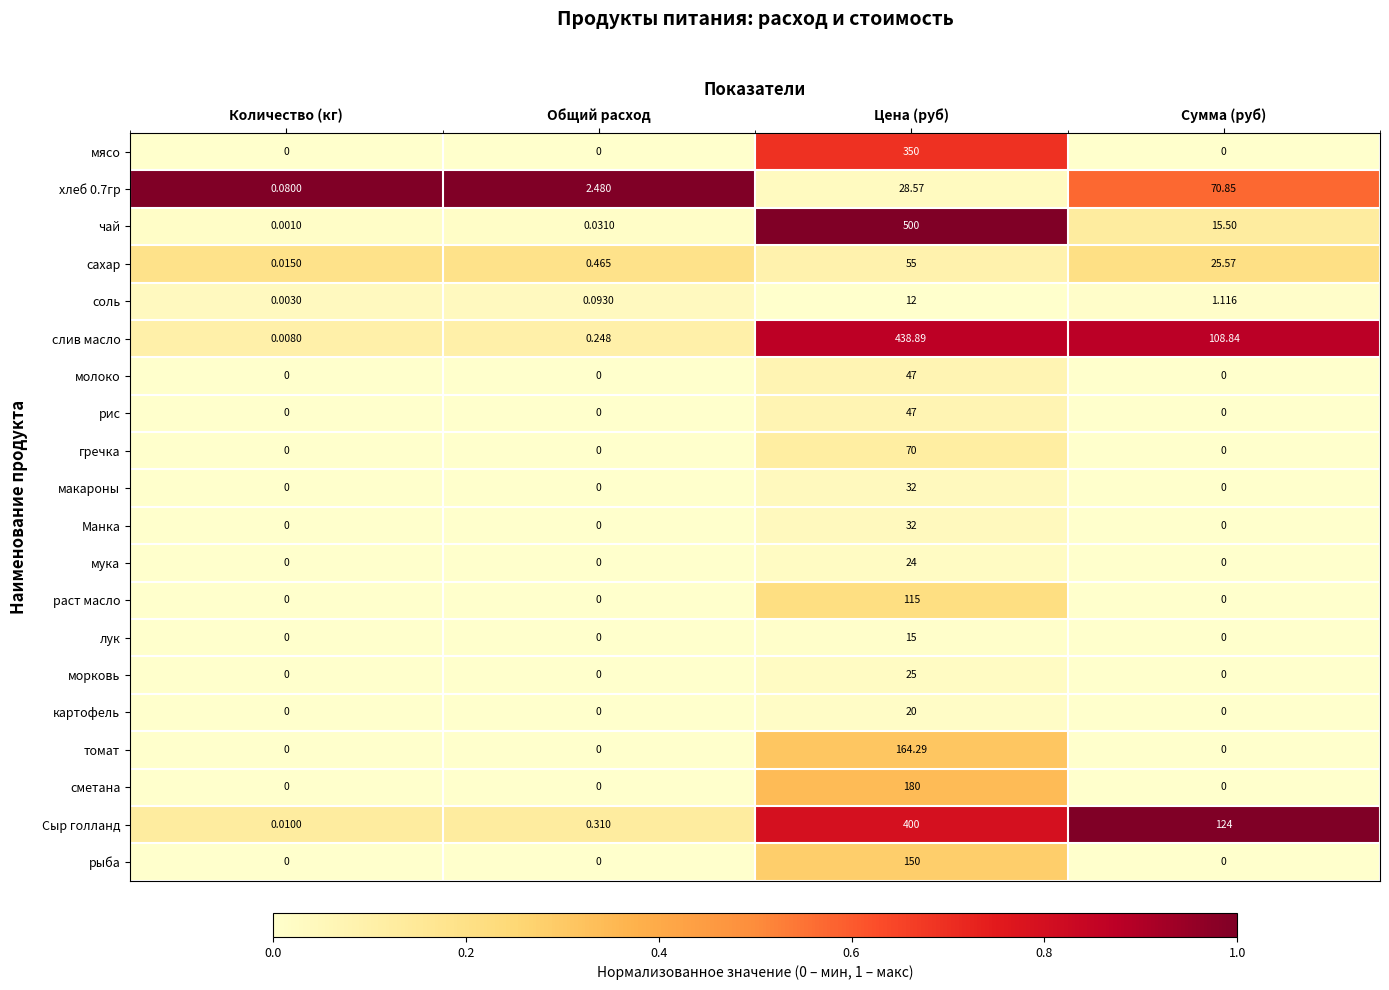

How many values in мясо are above zero?

1